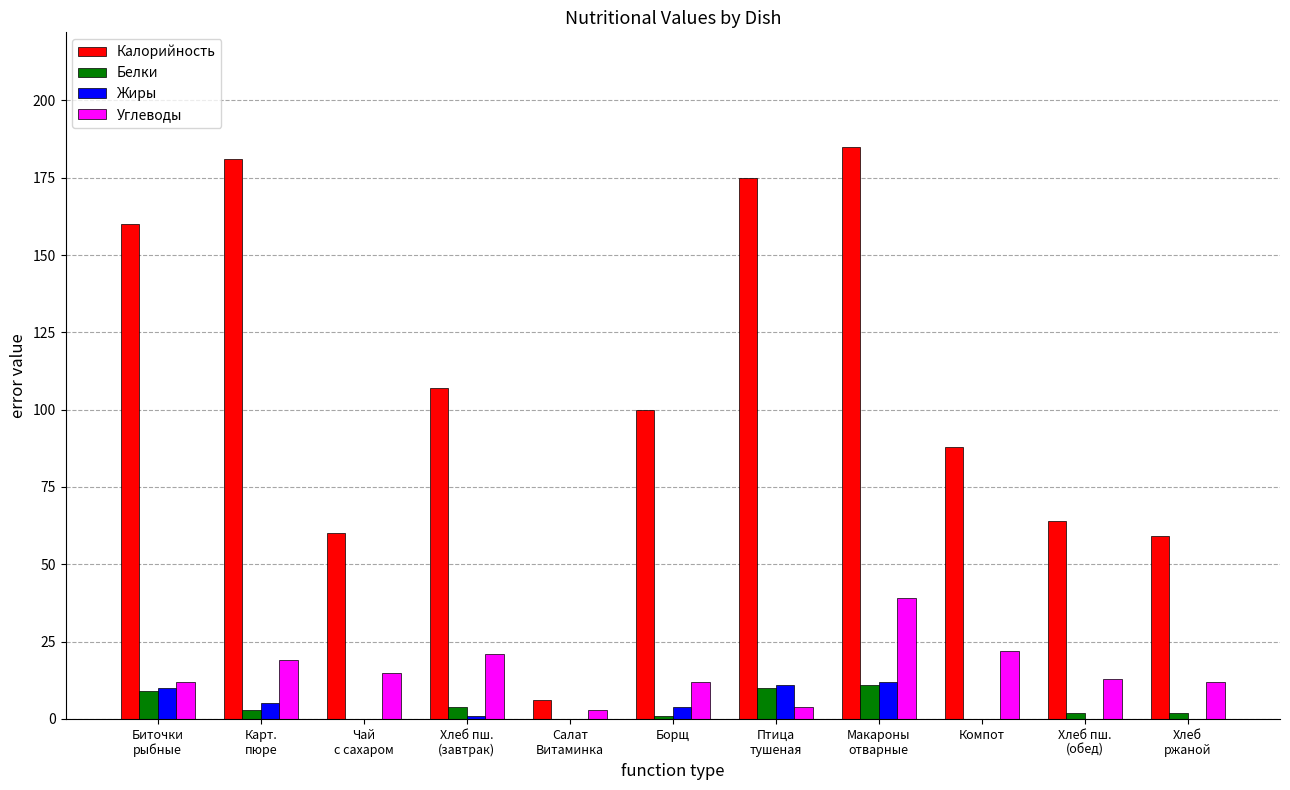

What is the sum of all Жиры values?

43